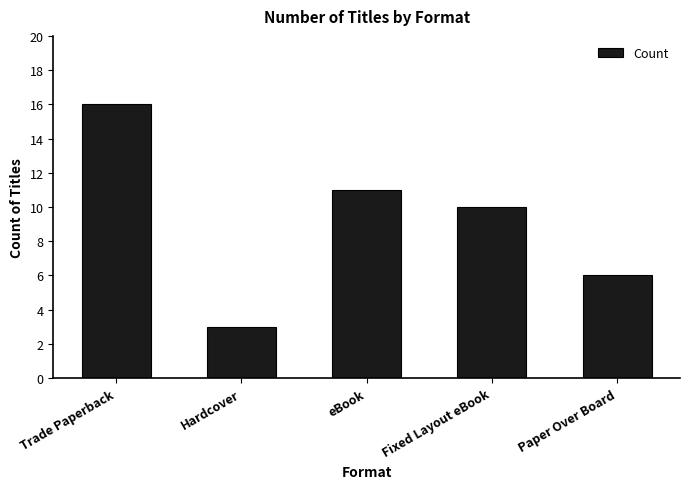

What is the average value?

9